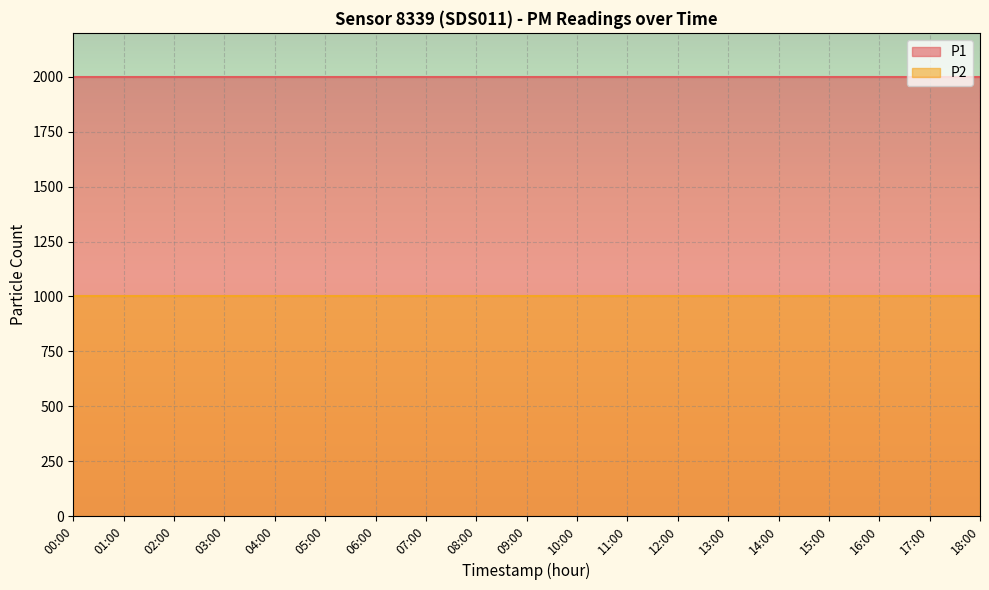

Which series has the largest total across all categories?

P1